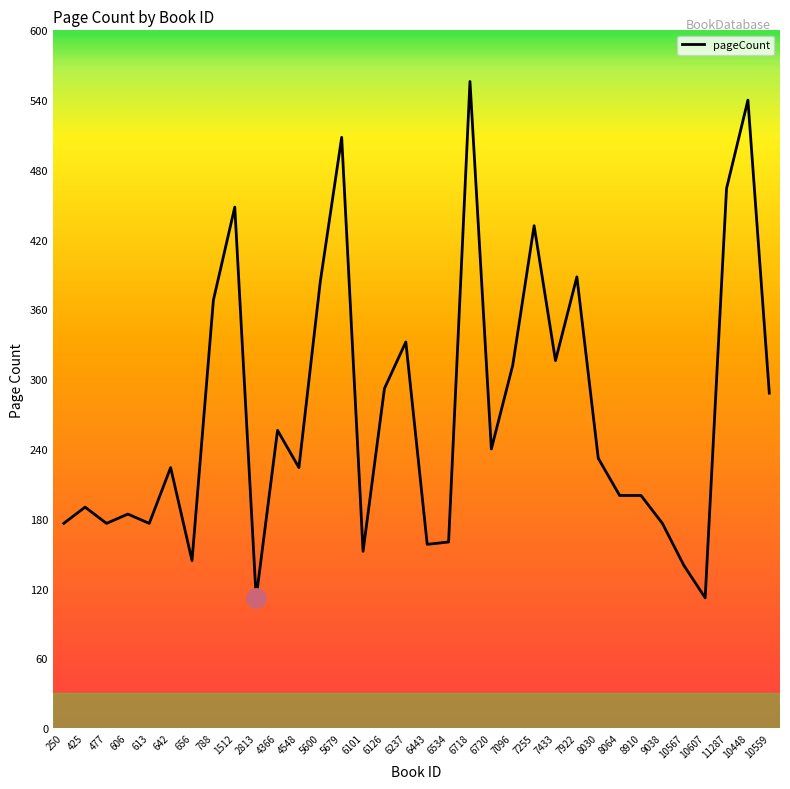

What is the approximate value at 477, to the nearest 5?

175